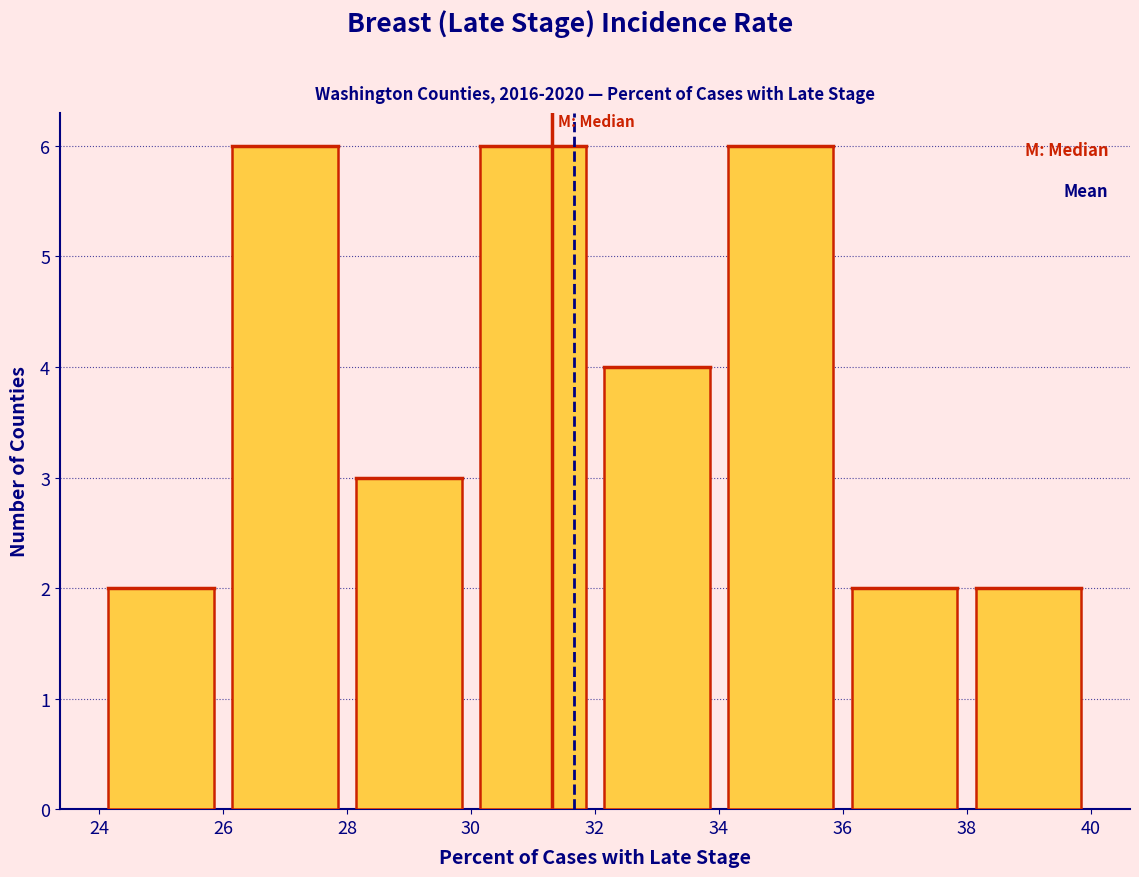

Reading left to right, transcribe this chart: for each bar, give the range it covers on the x-axis and its height. The values are not printed on the chart, so give them approximately, as read against the axis.

24 to 26: 2
26 to 28: 6
28 to 30: 3
30 to 32: 6
32 to 34: 4
34 to 36: 6
36 to 38: 2
38 to 40: 2